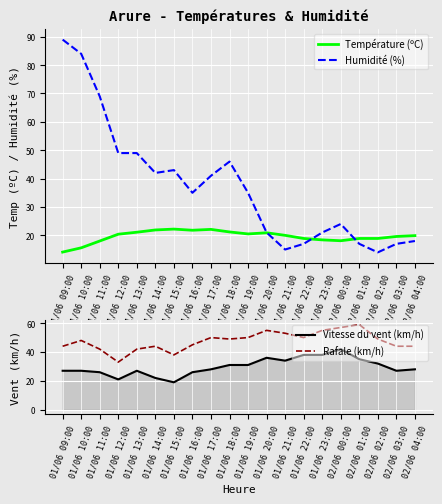

What is the label of the 12th point from the left?

01/06 20:00